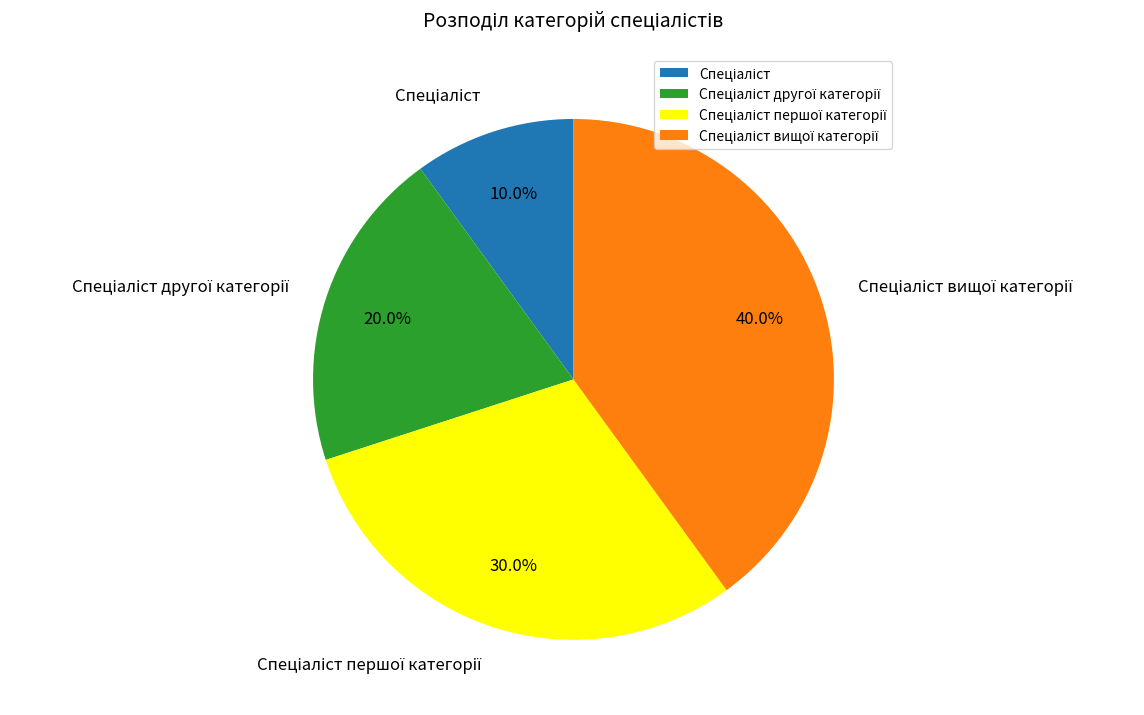

Count the number of slices in the pie.

4